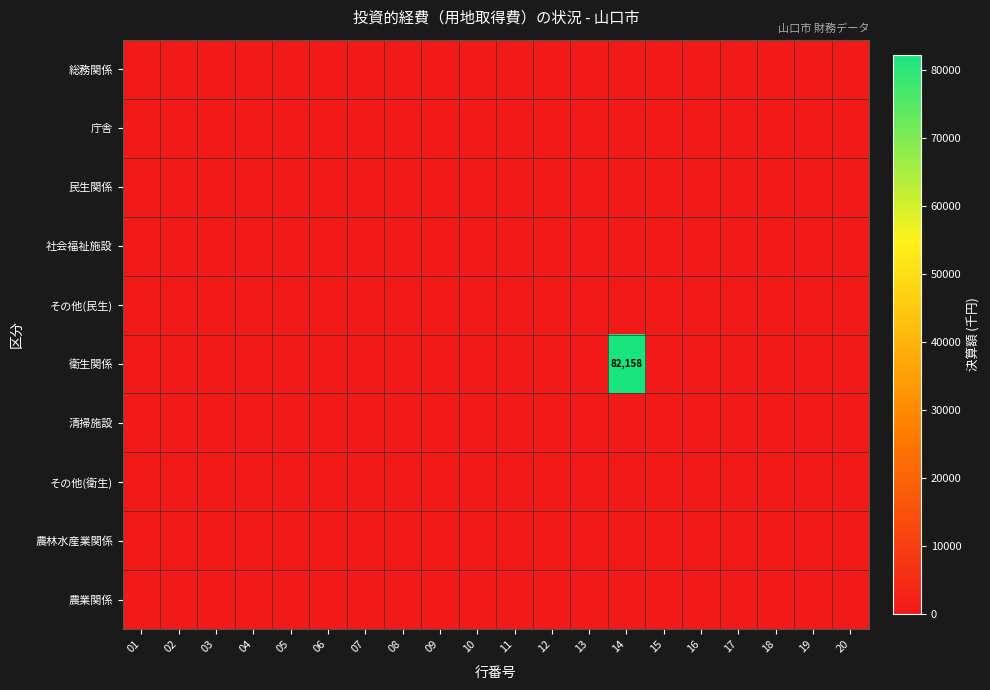

The 衛生関係 series shows 82158 at 14. True or false?

True